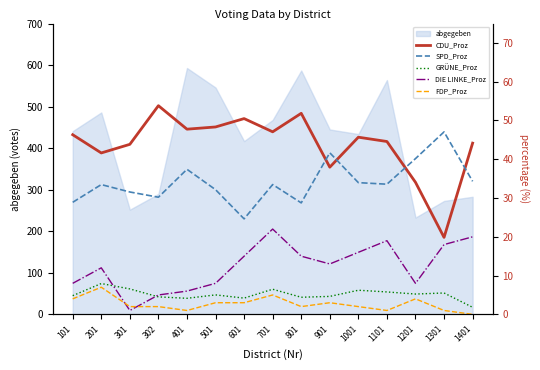

Is it true that DIE LINKE_Proz equals 8.0 at 501?

True